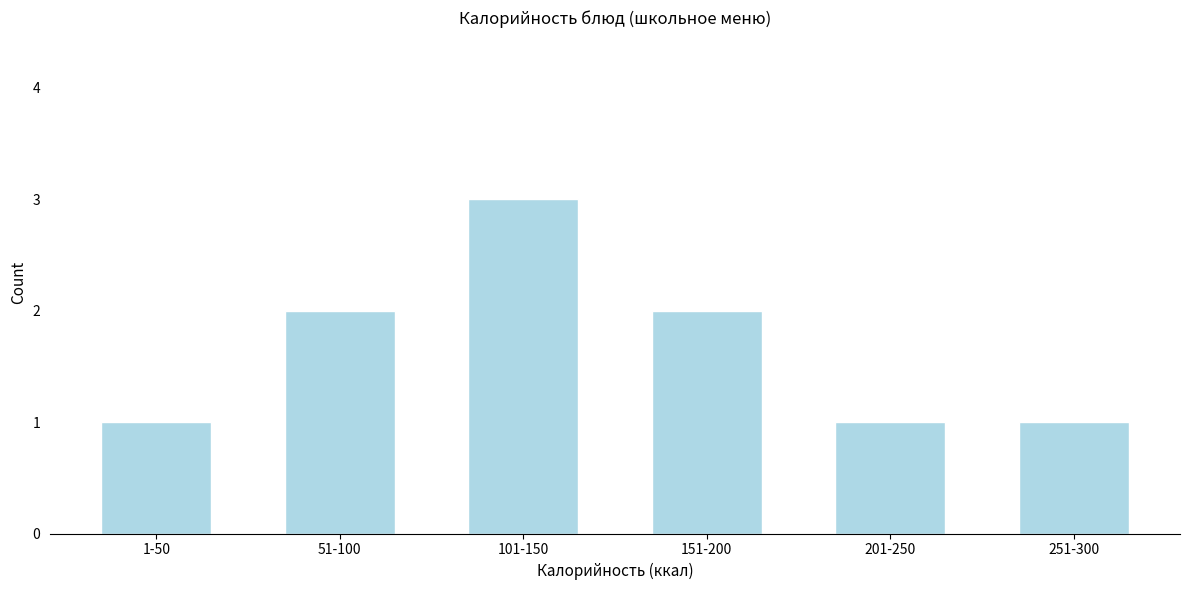

Reading right to left, transcribe all the data shown in this chart.

1	1	2	3	2	1